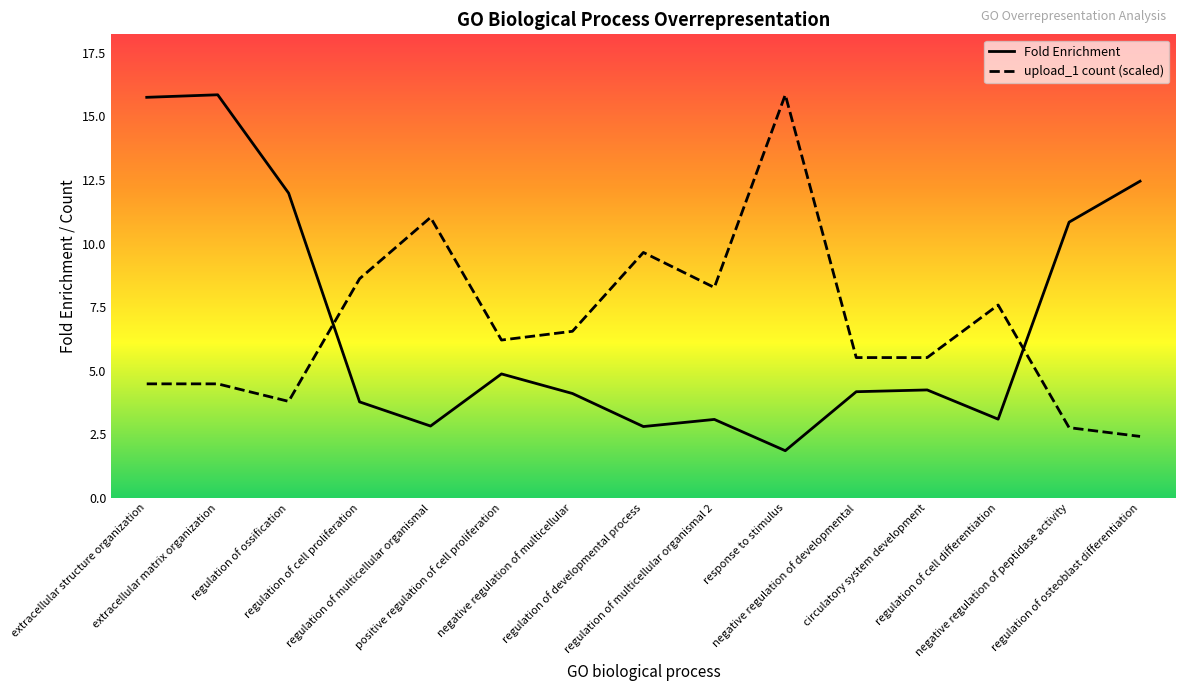

True or false: Fold Enrichment has a value of 2.8 at regulation of multicellular organismal.

True